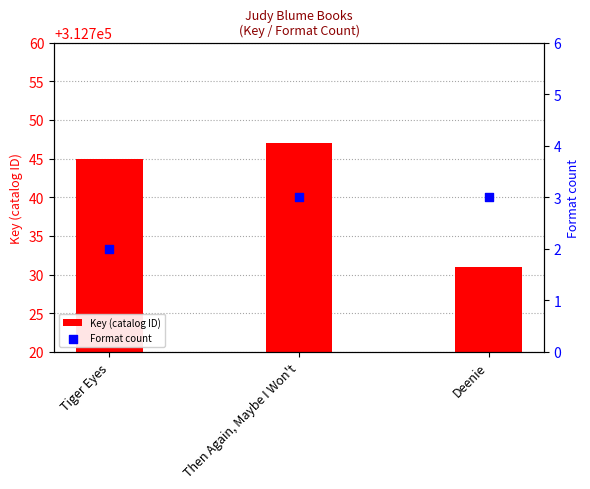

Which series has the largest total across all categories?

Key (catalog ID)